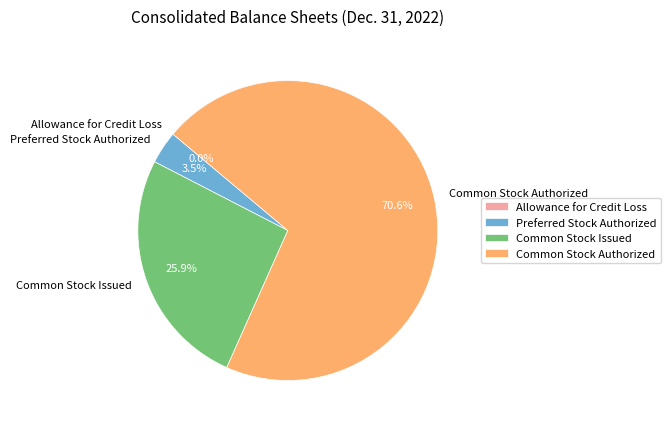

To the nearest percent, what is the difference between the largest and smallest slice percentages?

71%